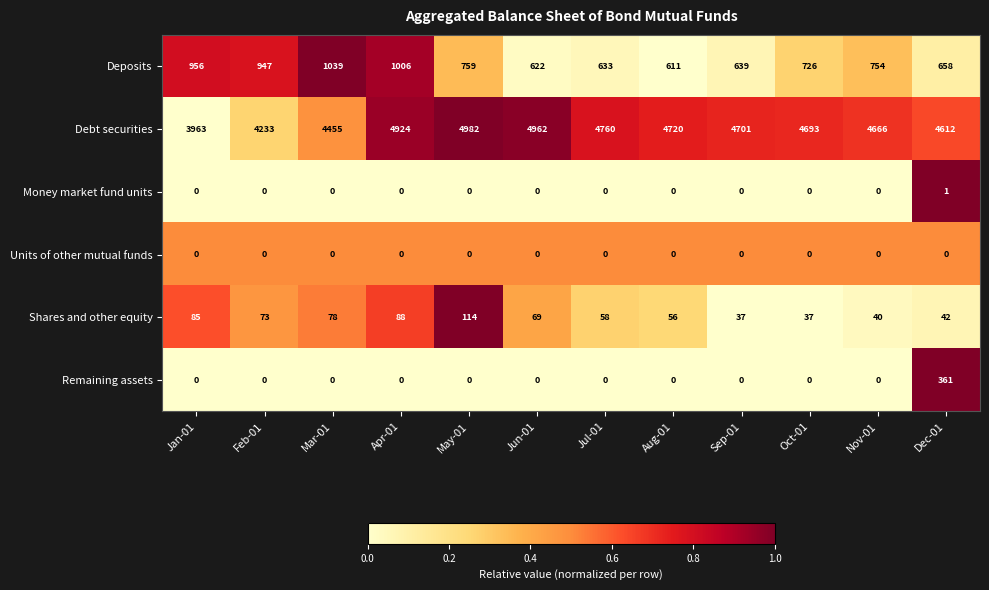

At how many categories does at least one series exceed 0?

12